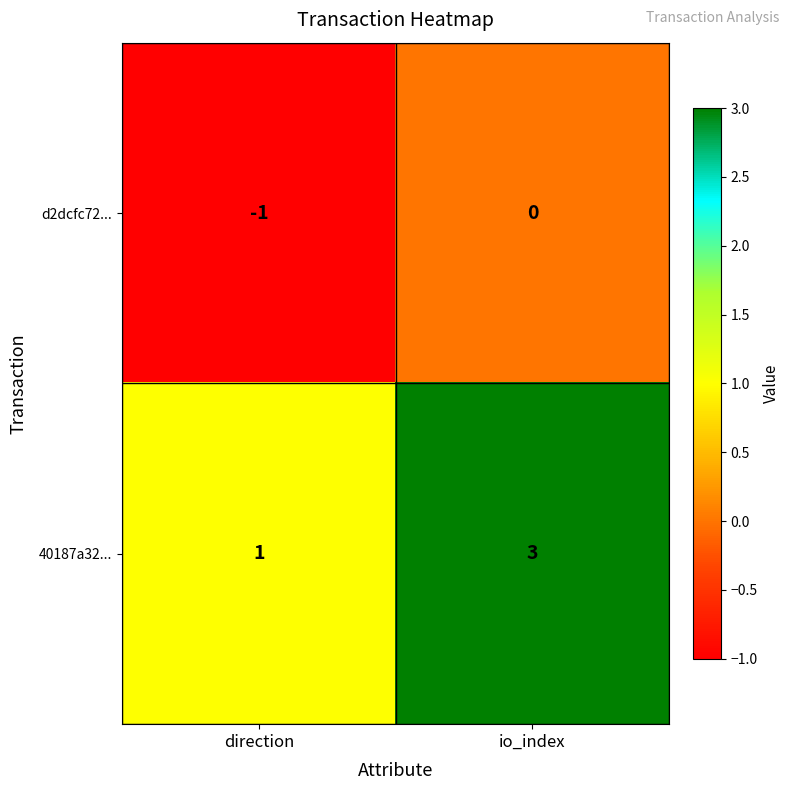

How many data points does each series have?

2